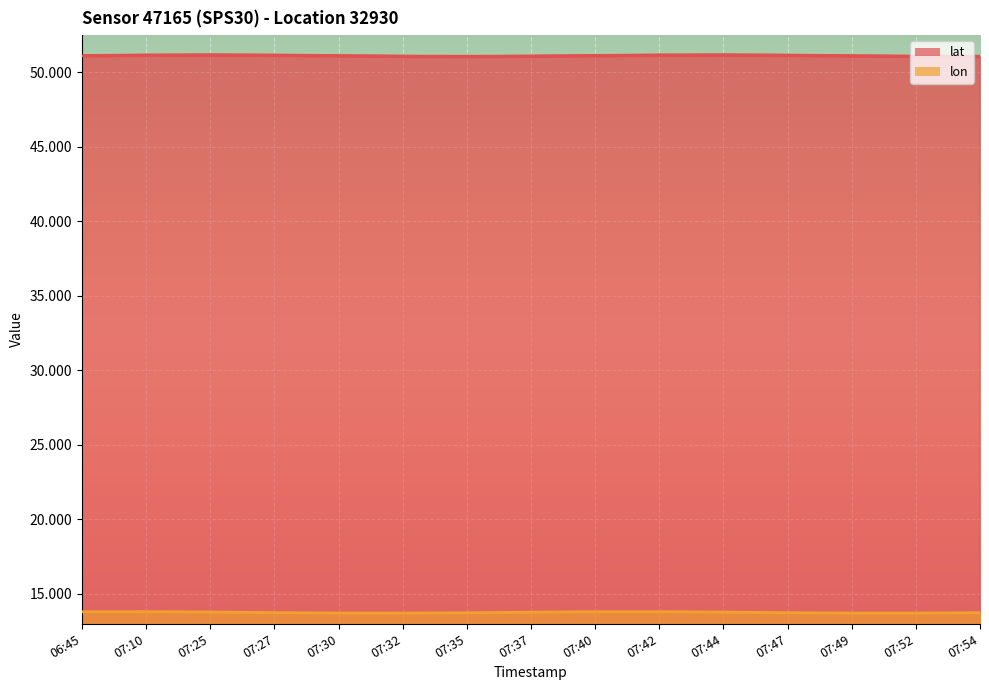

What is the smallest value displayed?

13.8